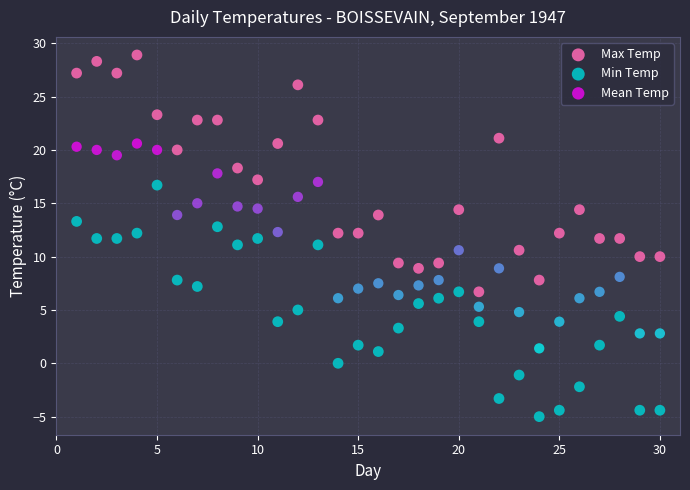

Across all data points, what is the range of Y values (max minus min)?

33.9